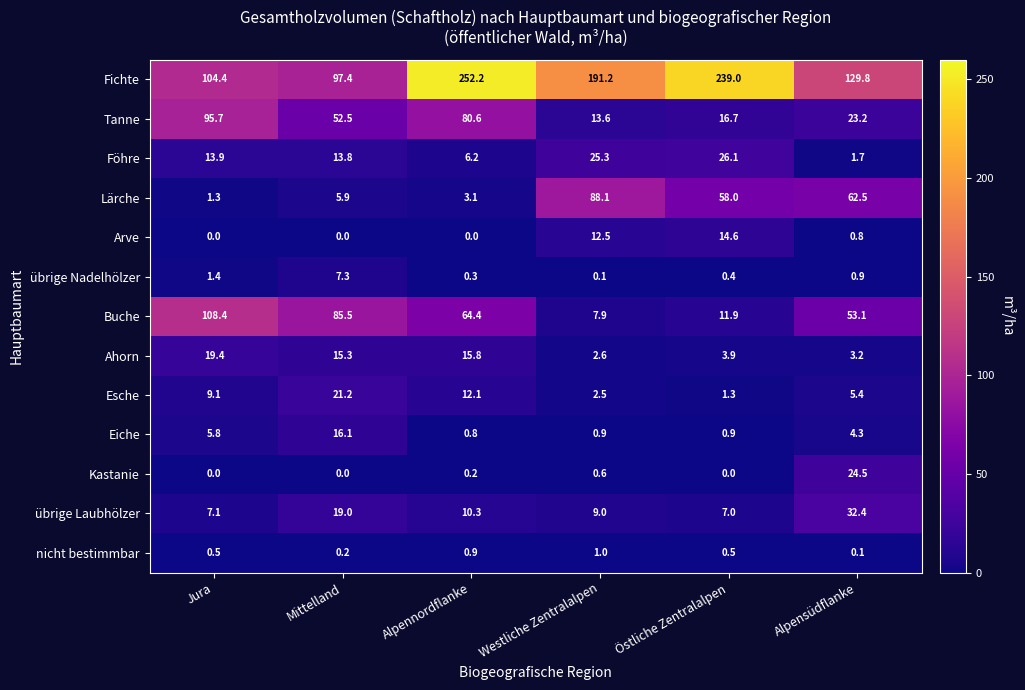

True or false: übrige Laubhölzer has a value of 3.4 at Östliche Zentralalpen.

False